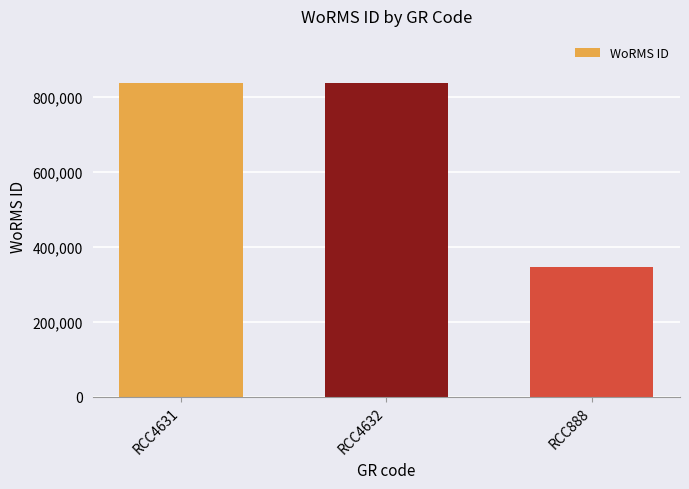

What is the smallest value displayed?

345504